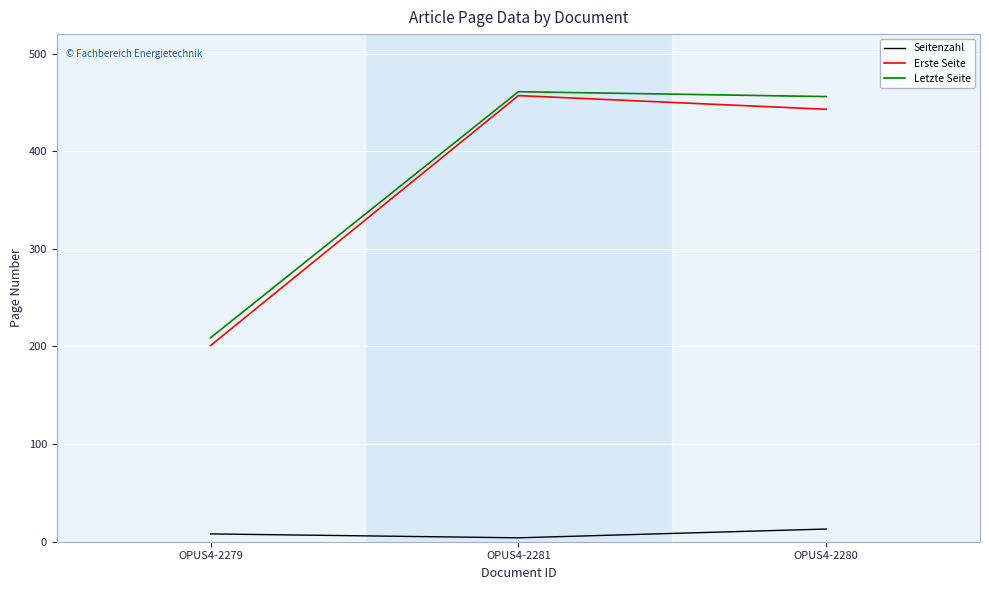

What is the sum of all Erste Seite values?

1101